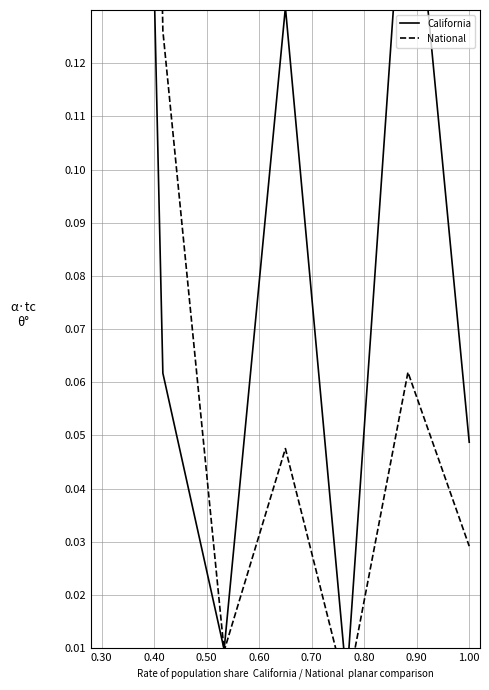

Does the chart have visible grid lines?

Yes